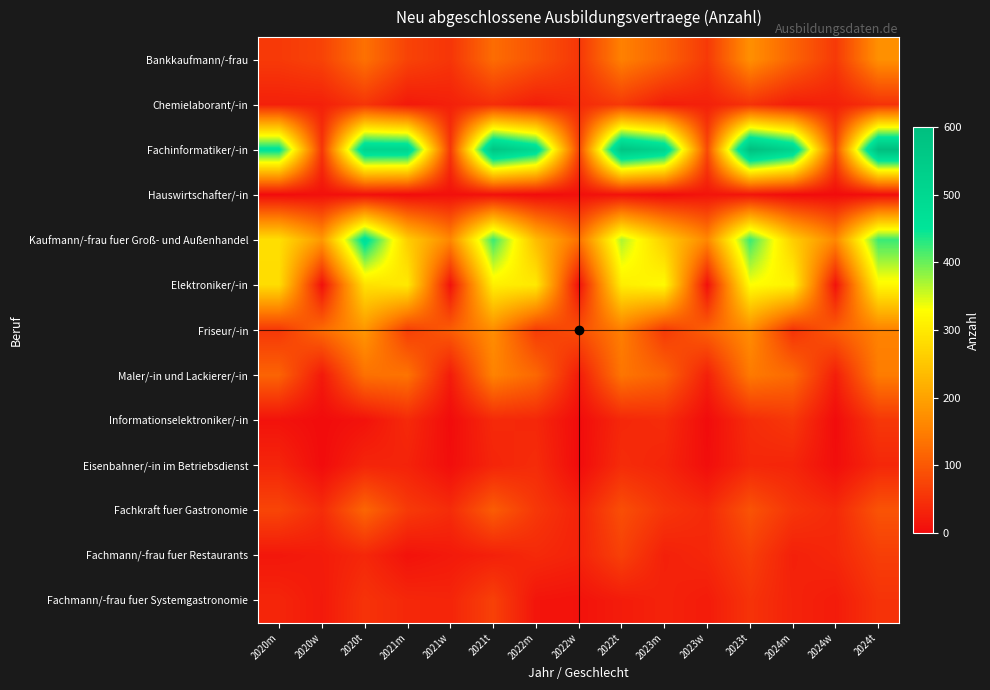

Which series has the largest total across all categories?

Fachinformatiker/-in